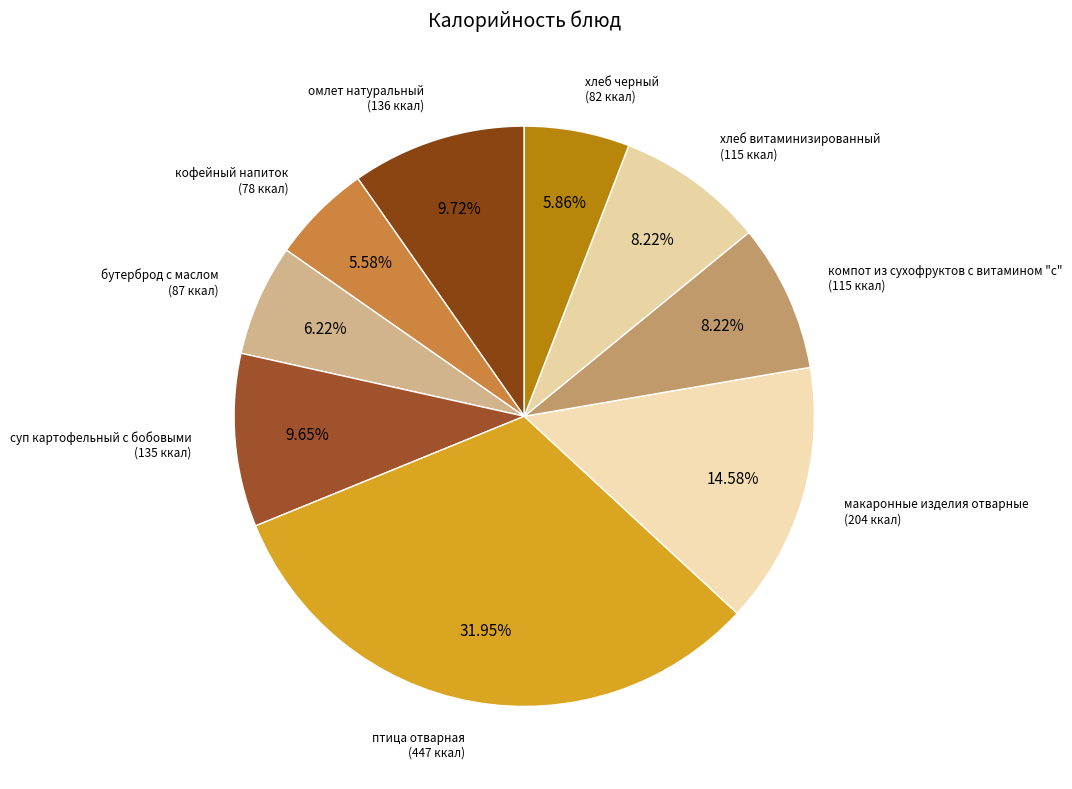

What is the ratio of the value at хлеб черный to the value at суп картофельный с бобовыми?

0.6